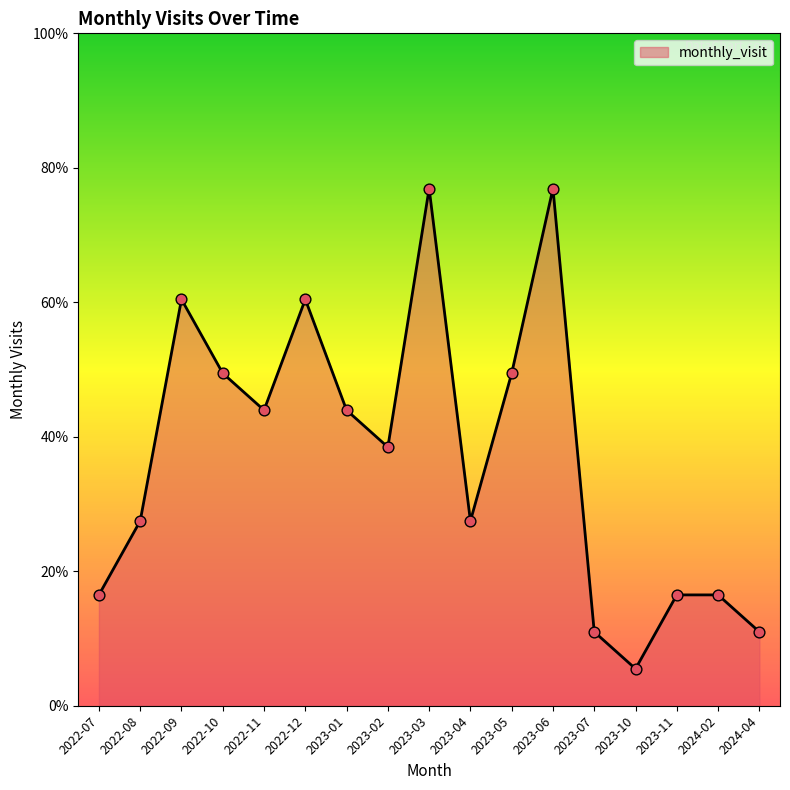

Approximately how many times larger is the value at 2022-11 compared to 2023-11?

2.7